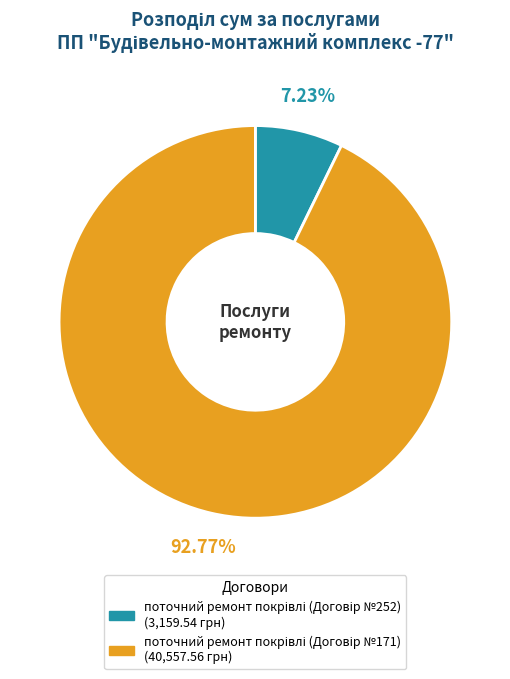

Is there any slice that represents more than half of the pie?

Yes